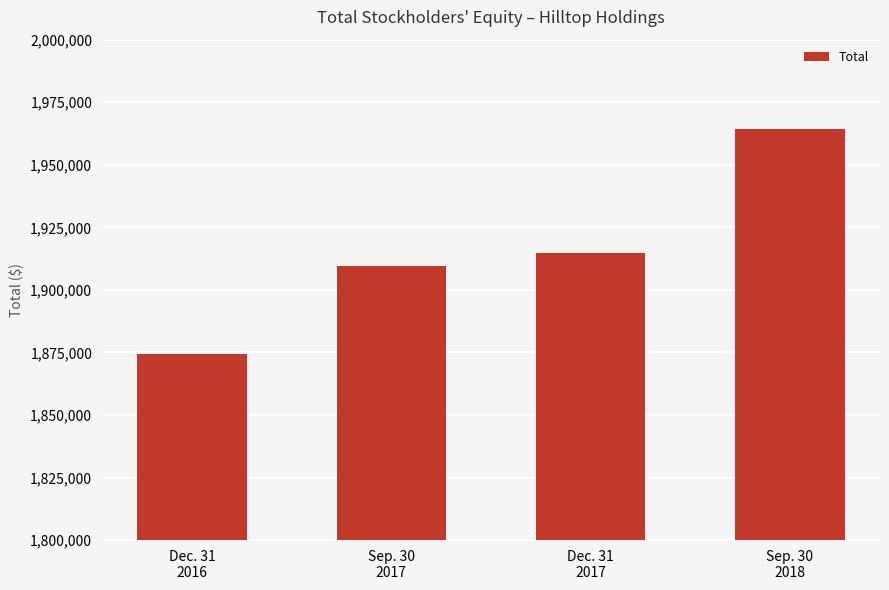

Reading left to right, what are all the values shown in this chart?

Dec. 31
2016=1874520	Sep. 30
2017=1909356	Dec. 31
2017=1914807	Sep. 30
2018=1964158